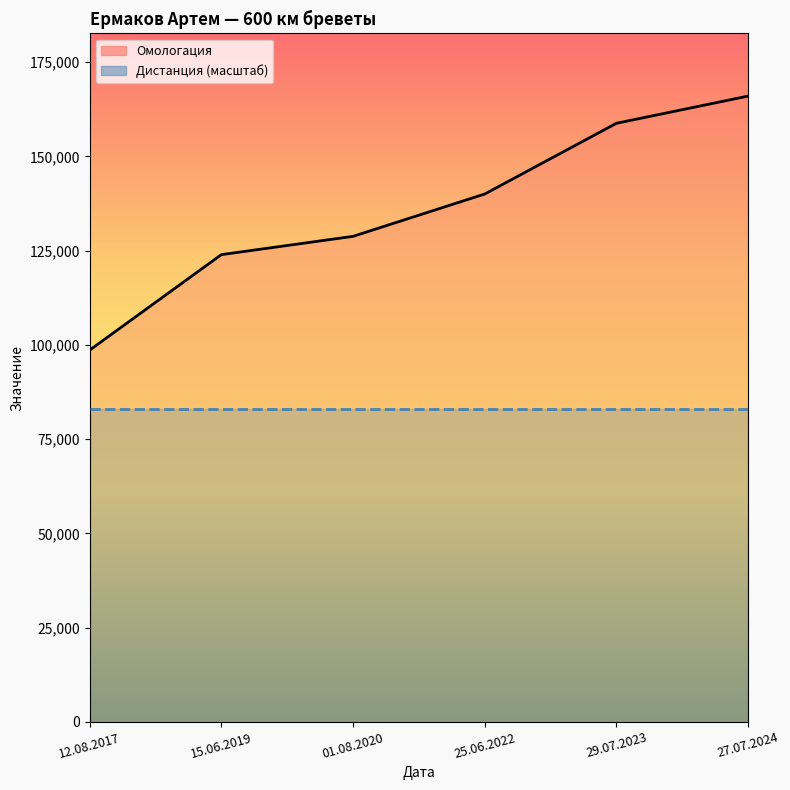

Rank the categories by value from highest to lowest.

27.07.2024, 29.07.2023, 25.06.2022, 01.08.2020, 15.06.2019, 12.08.2017